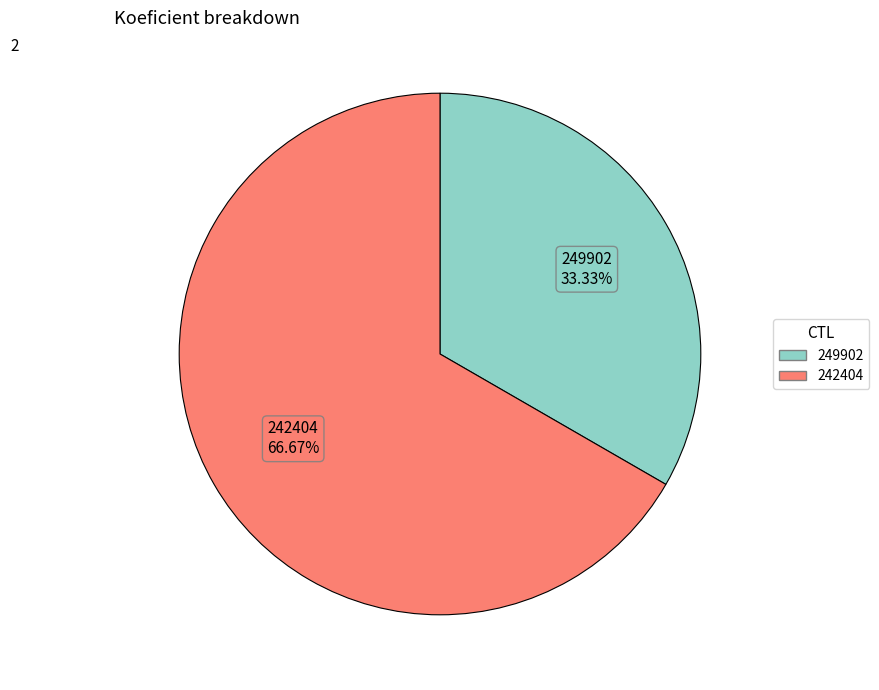

How many segments does this pie chart have?

2